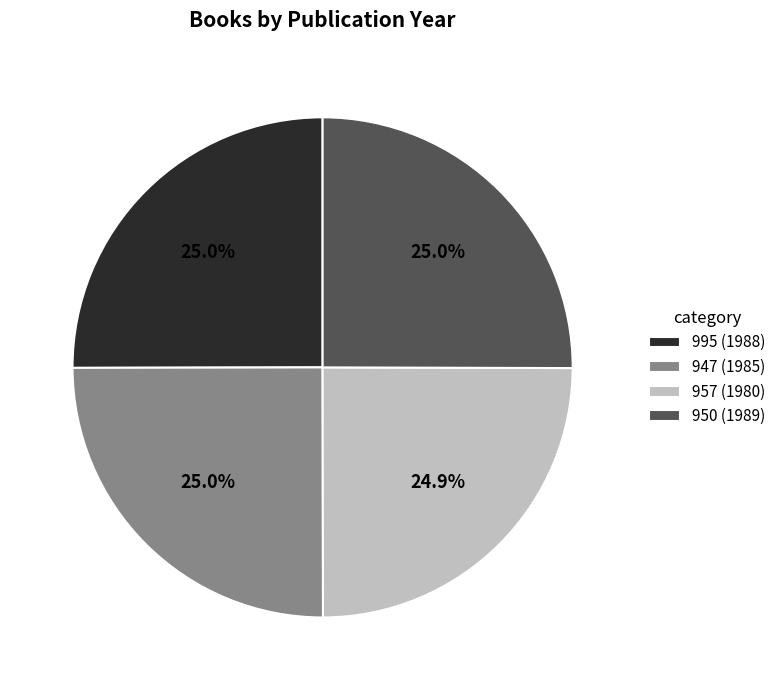

Does any single category account for the majority?

No